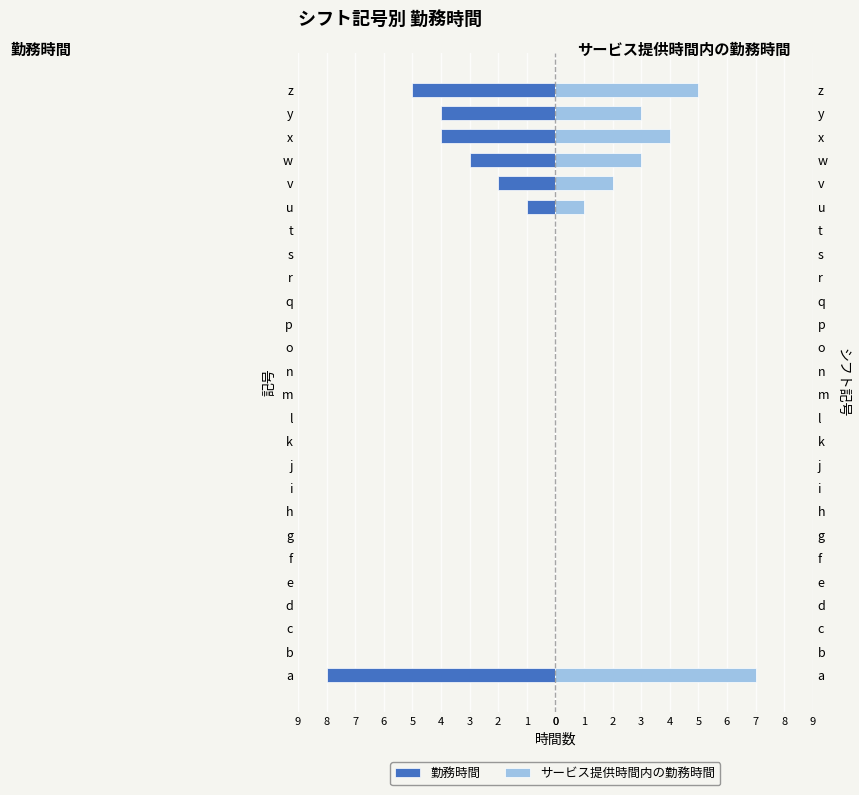

Which series has the widest spread of values?

勤務時間